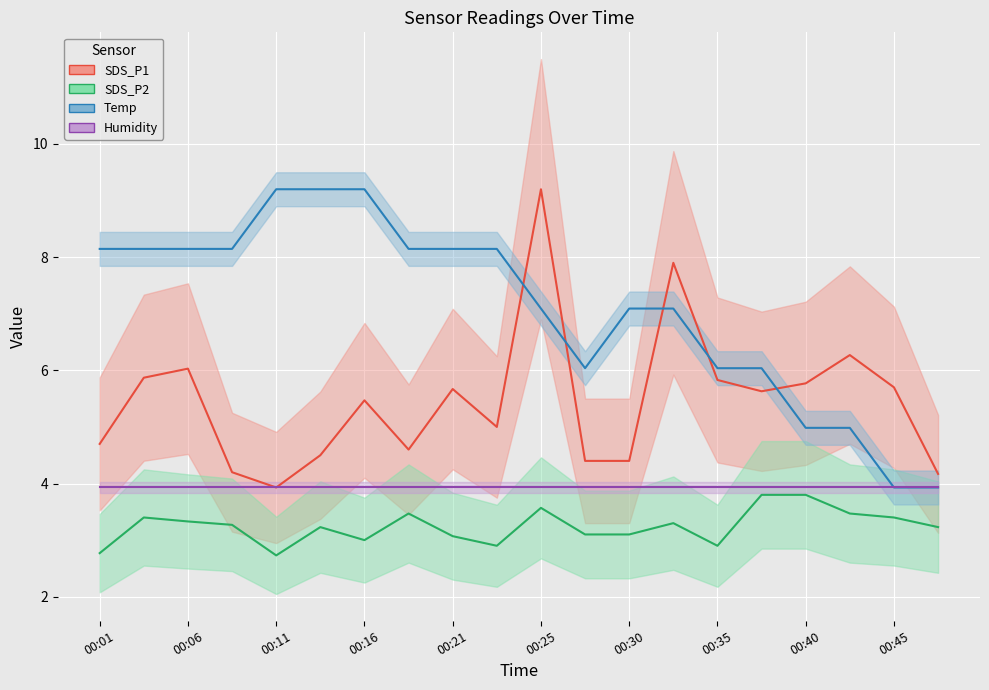

True or false: Temp and SDS_P2 cross at least once.

False